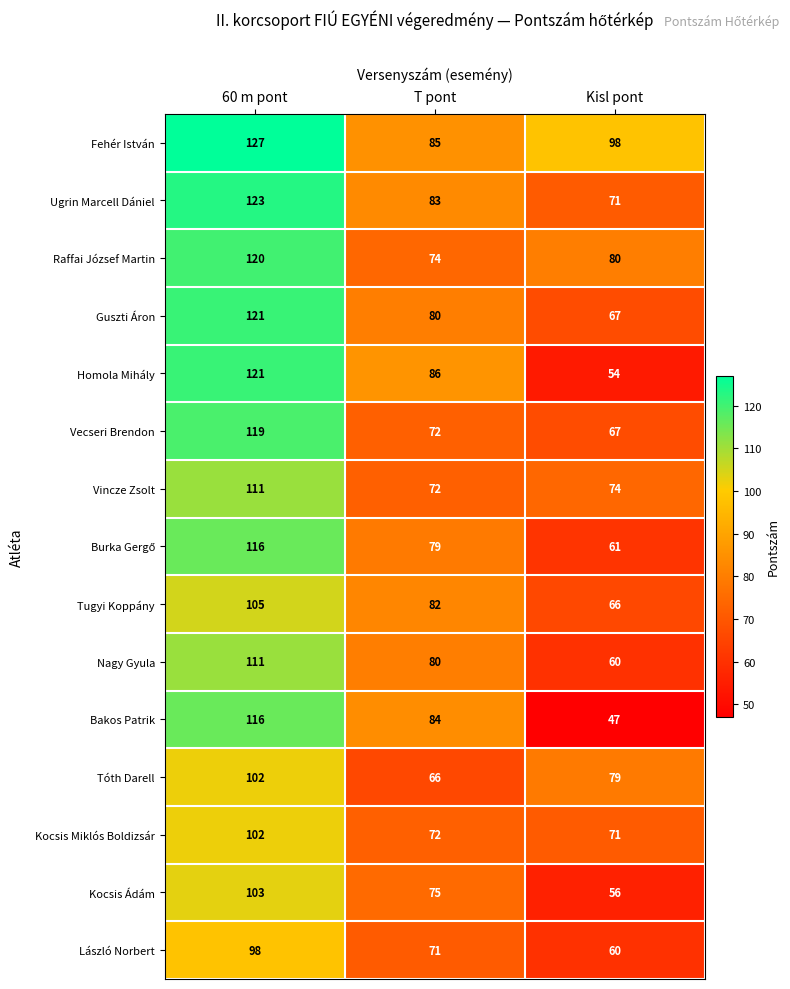

Where is Tugyi Koppány nearest to the value 85?

T pont